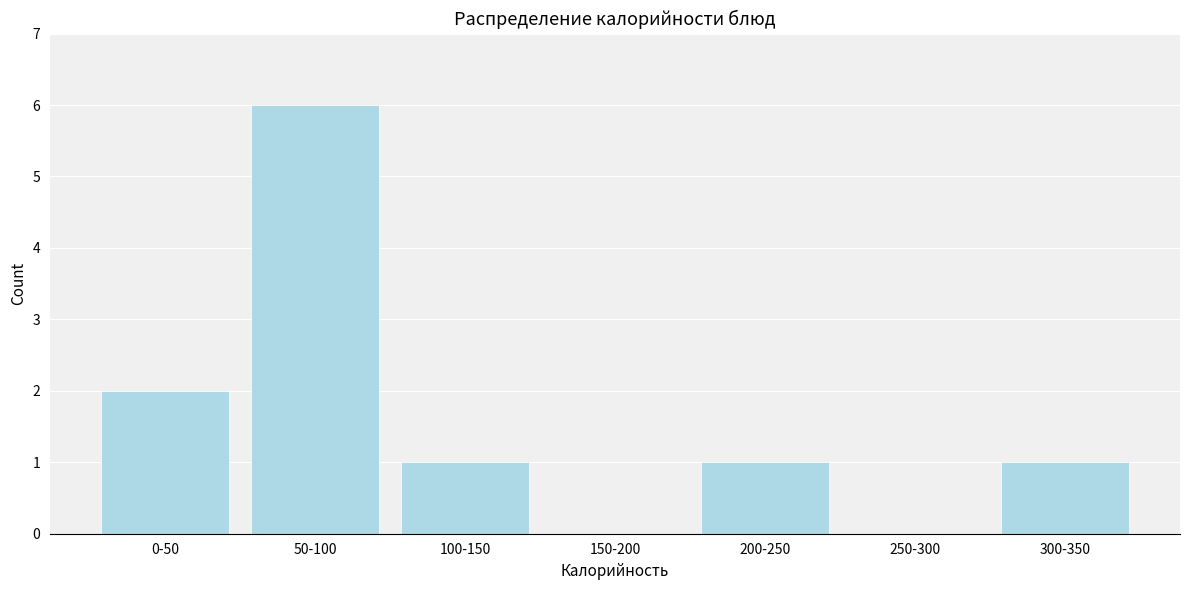

Reading left to right, what are all the values shown in this chart?

0-50=2	50-100=6	100-150=1	150-200=0	200-250=1	250-300=0	300-350=1